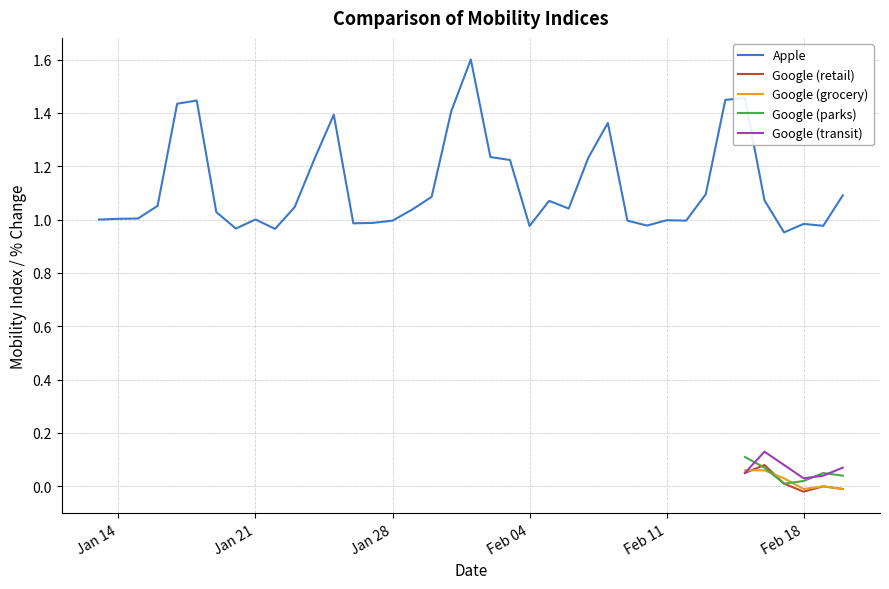

How many points are lower than both their immediate neighbors (excluding endpoints)?

9